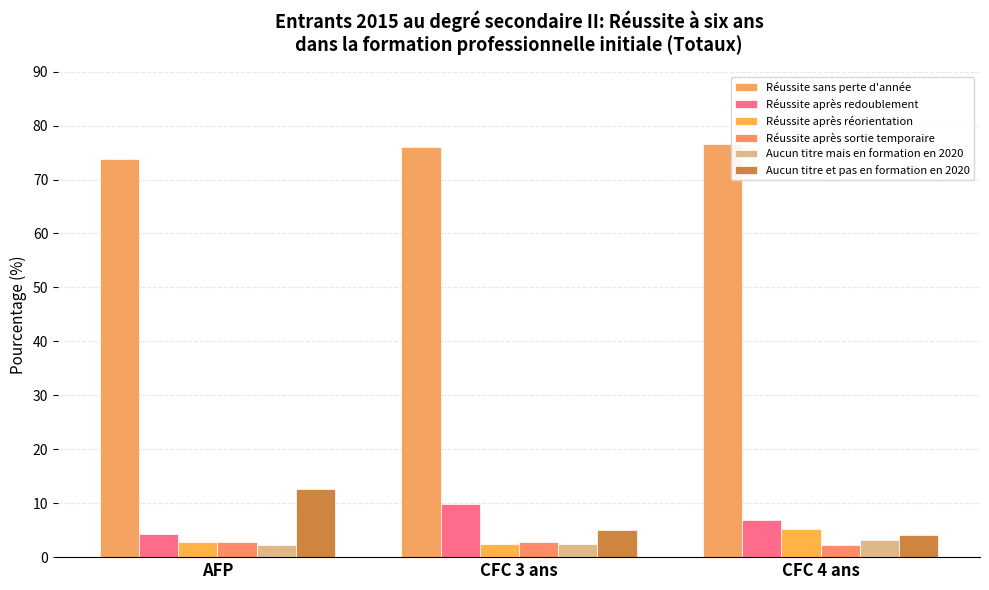

What is the sum of all Aucun titre mais en formation en 2020 values?

7.9